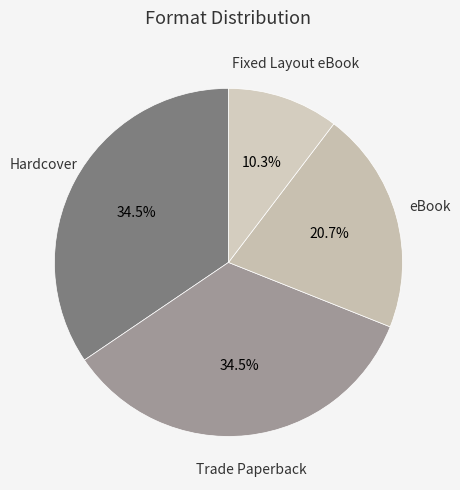

How many segments does this pie chart have?

4